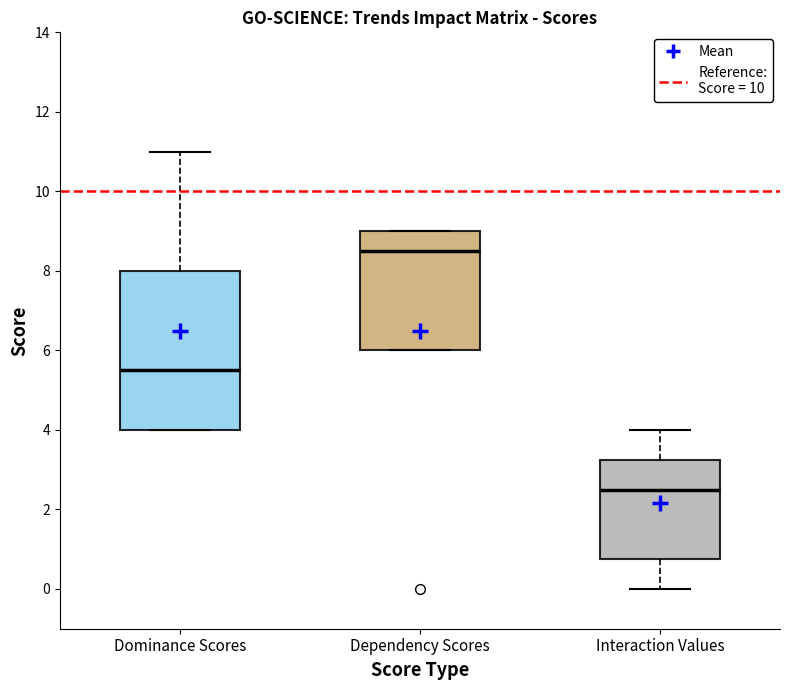

Where does the median line of the box for Dominance Scores sit on the y-axis? The values are not printed on the chart, so give them approximately, as read against the axis.

5.6